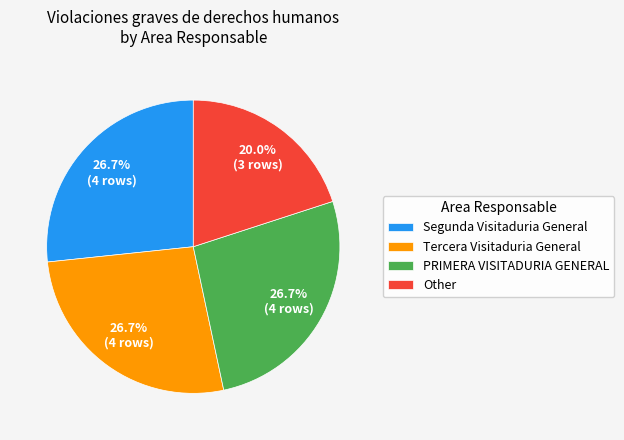

The Tercera Visitaduria General slice represents 27% of the pie. True or false?

True